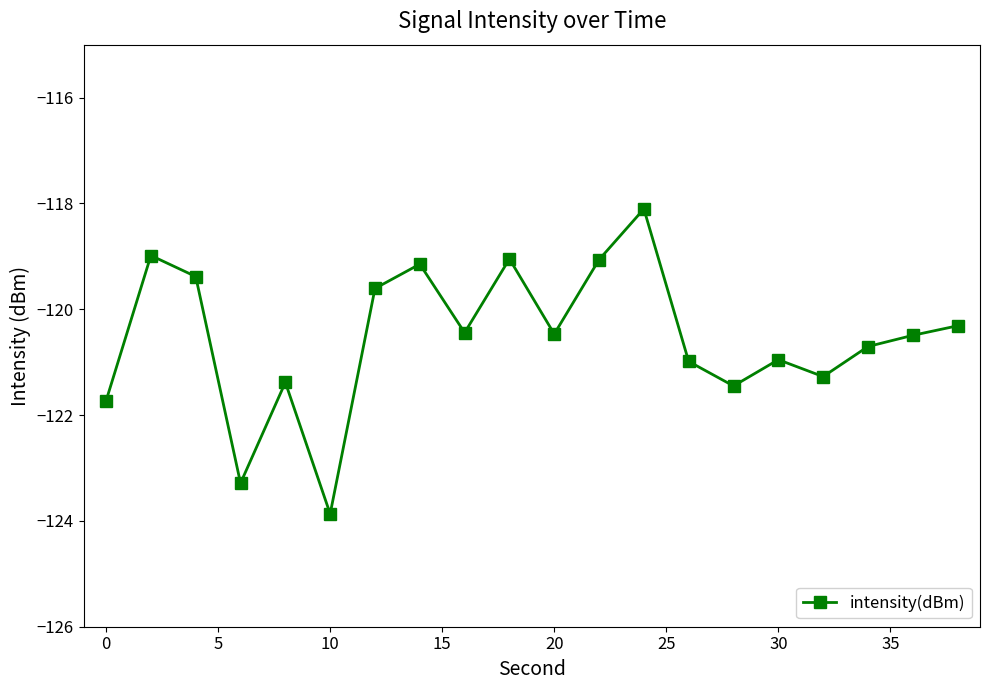

What is the average value?

-120.5